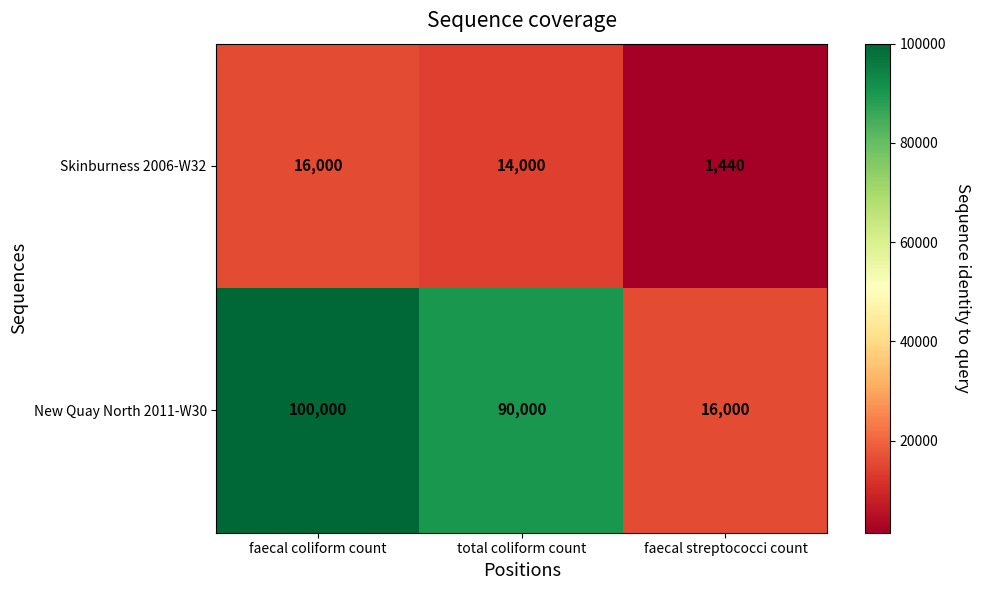

How many data points does each series have?

3